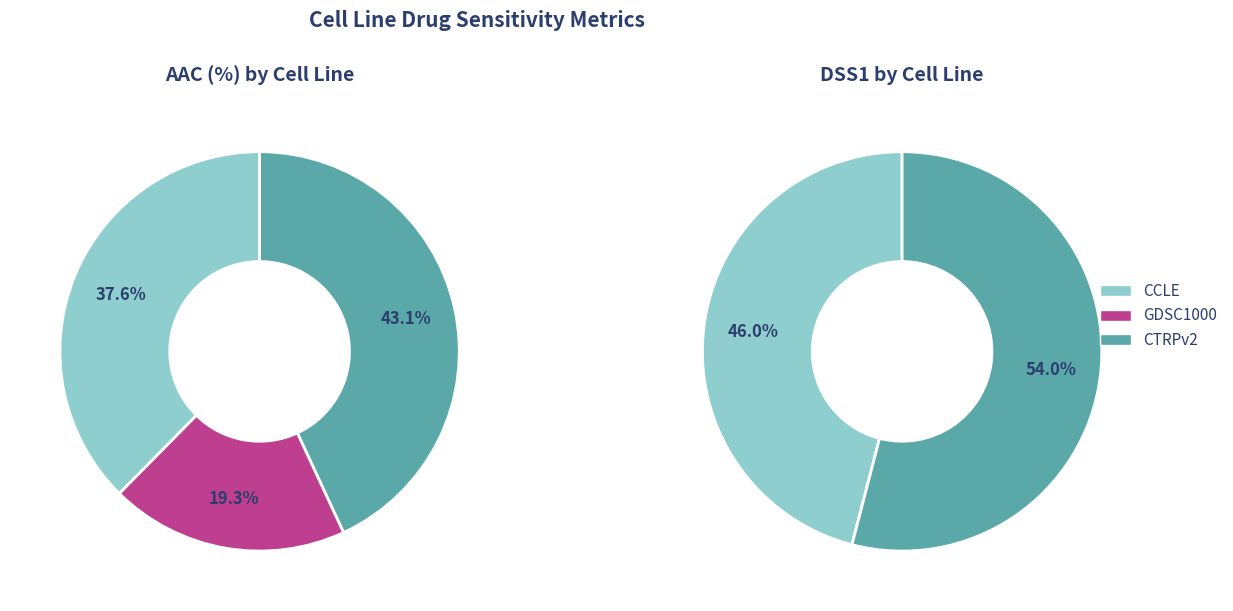

The GDSC1000 slice represents 25% of the pie. True or false?

False